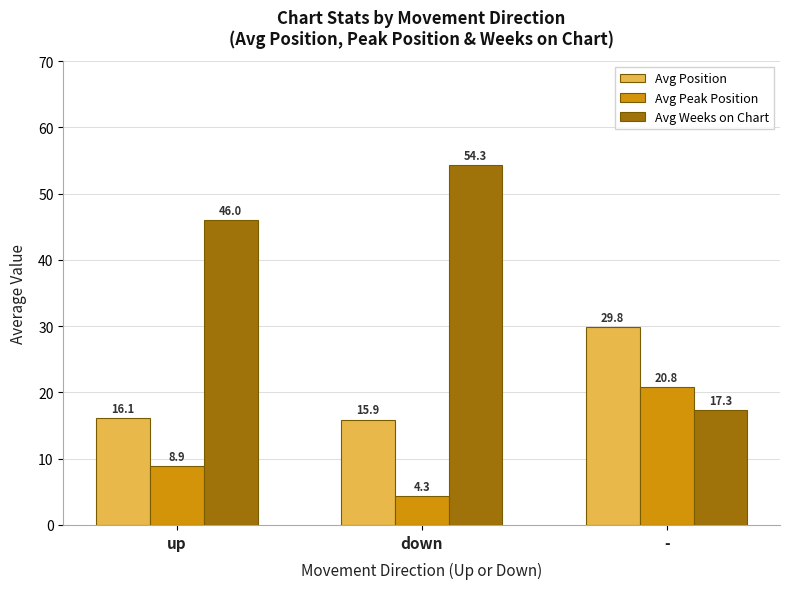

The value of Avg Weeks on Chart at down is 37.2. True or false?

False